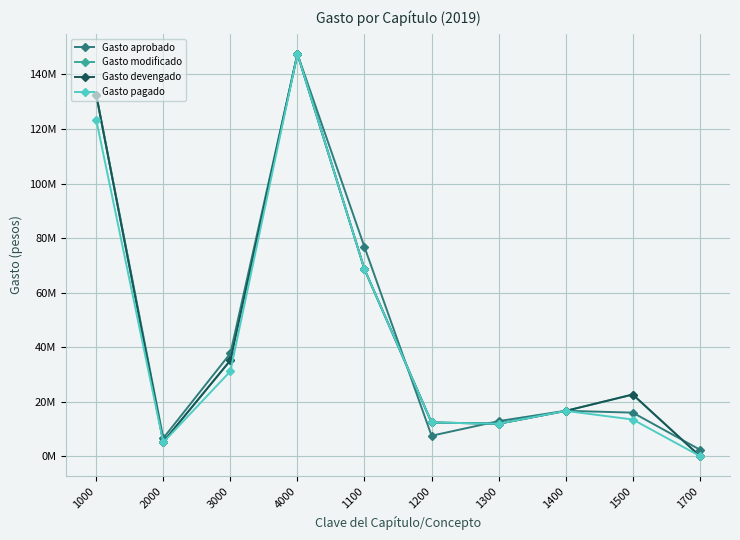

At which category is the sum across all series the highest?

4000